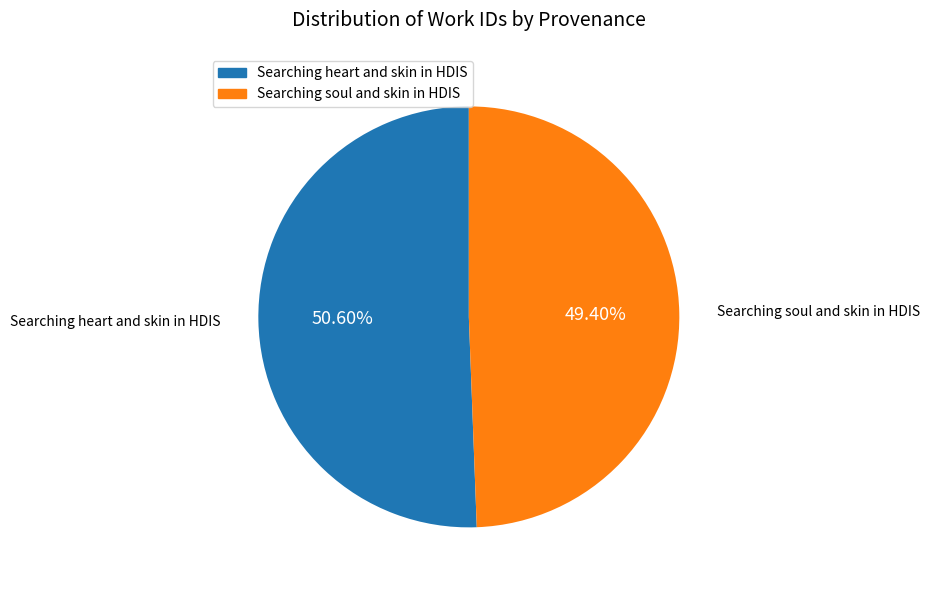

How many segments does this pie chart have?

2